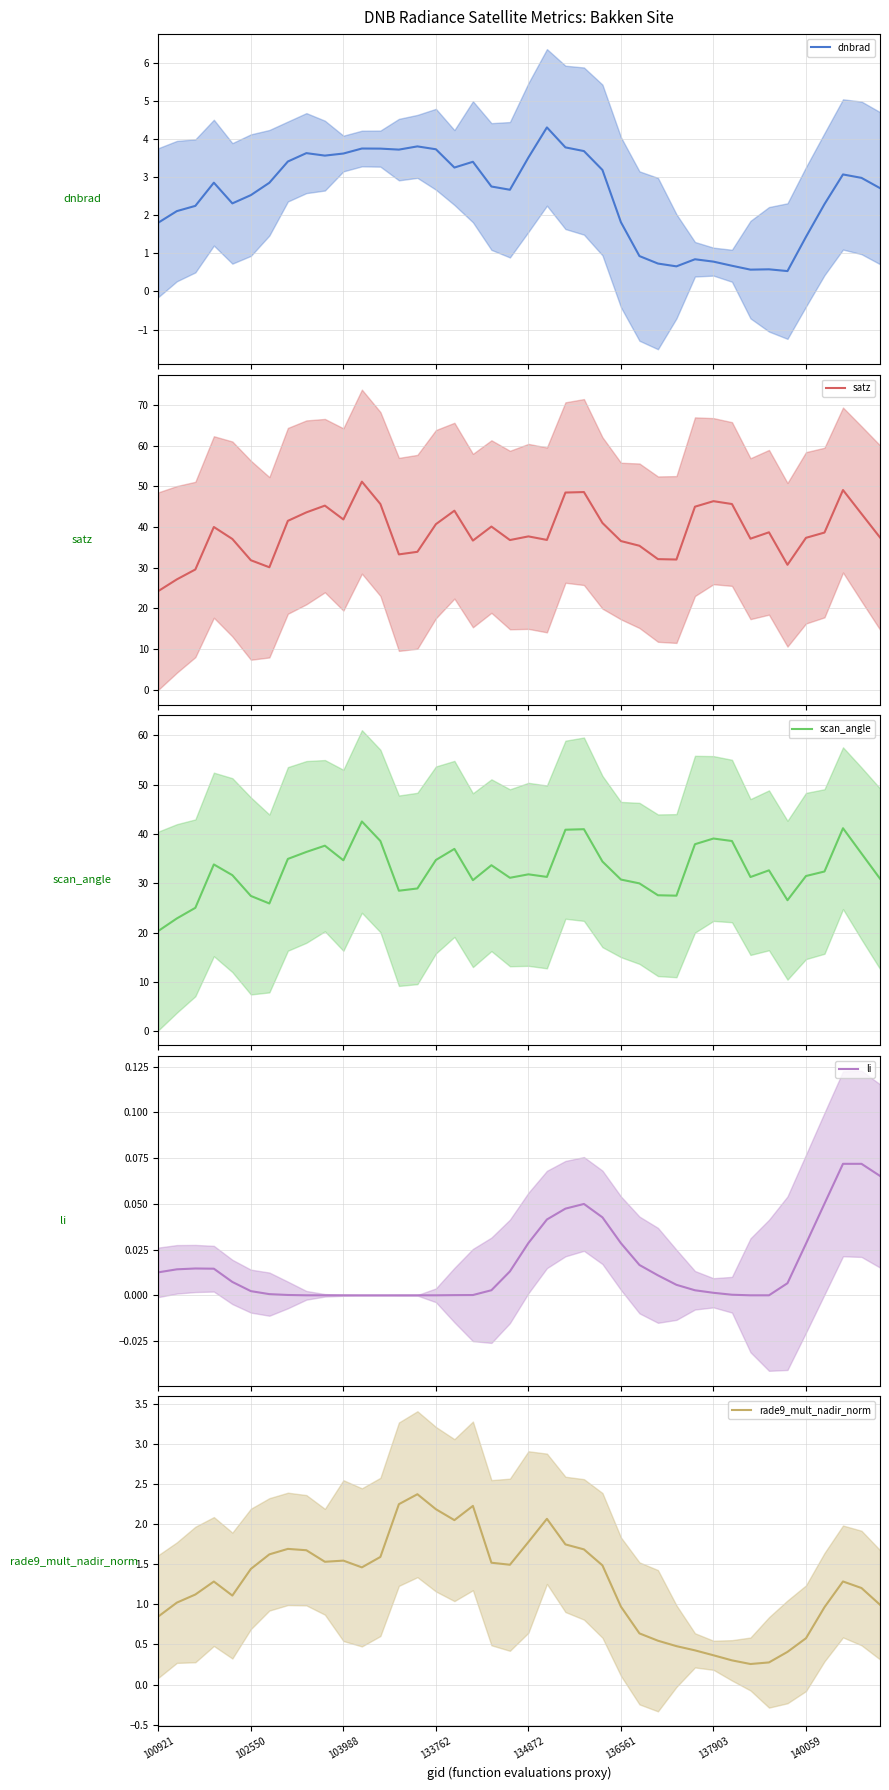

Does the chart have visible grid lines?

Yes